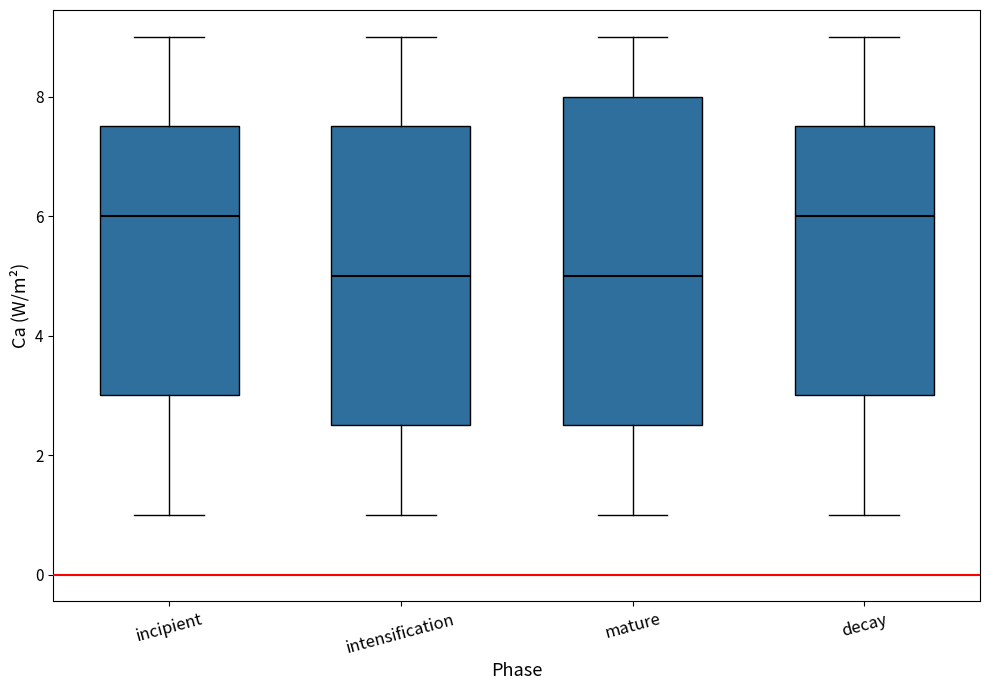

Which box is the tallest, from its lower edge to its upper edge?

mature